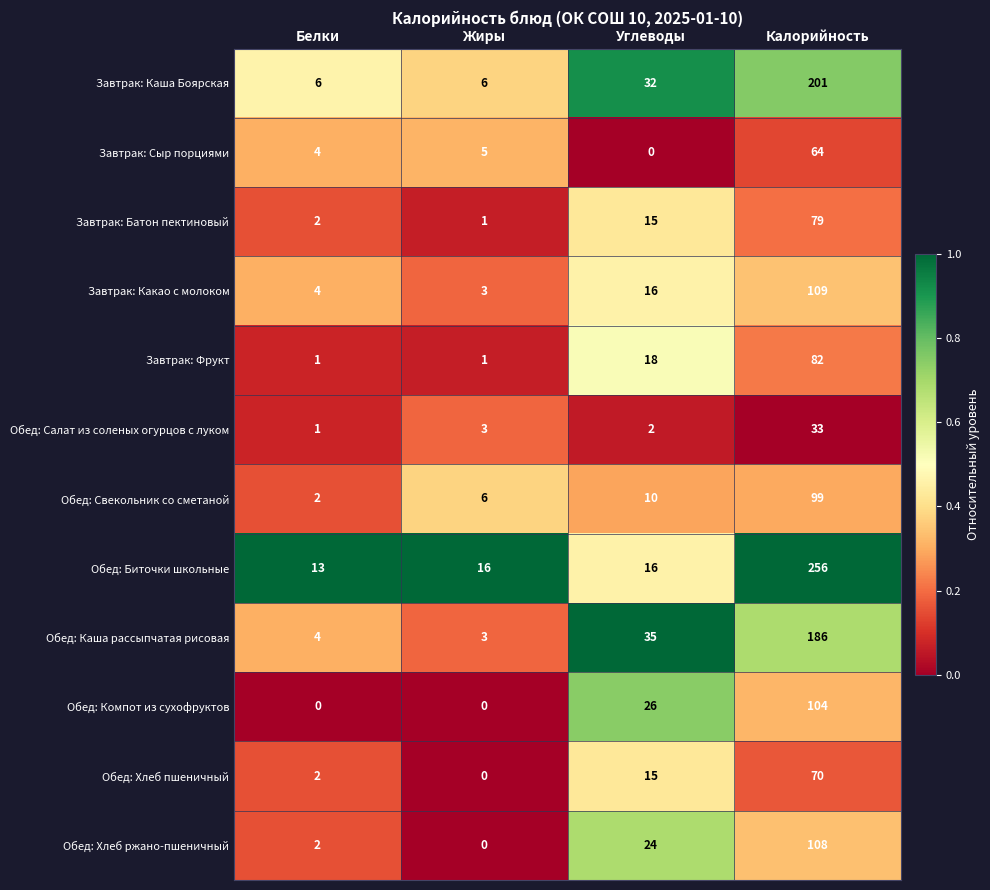

Rank the series by their maximum value, from highest to lowest.

Обед: Биточки школьные, Завтрак: Каша Боярская, Обед: Каша рассыпчатая рисовая, Завтрак: Какао с молоком, Обед: Хлеб ржано-пшеничный, Обед: Компот из сухофруктов, Обед: Свекольник со сметаной, Завтрак: Фрукт, Завтрак: Батон пектиновый, Обед: Хлеб пшеничный, Завтрак: Сыр порциями, Обед: Салат из соленых огурцов с луком